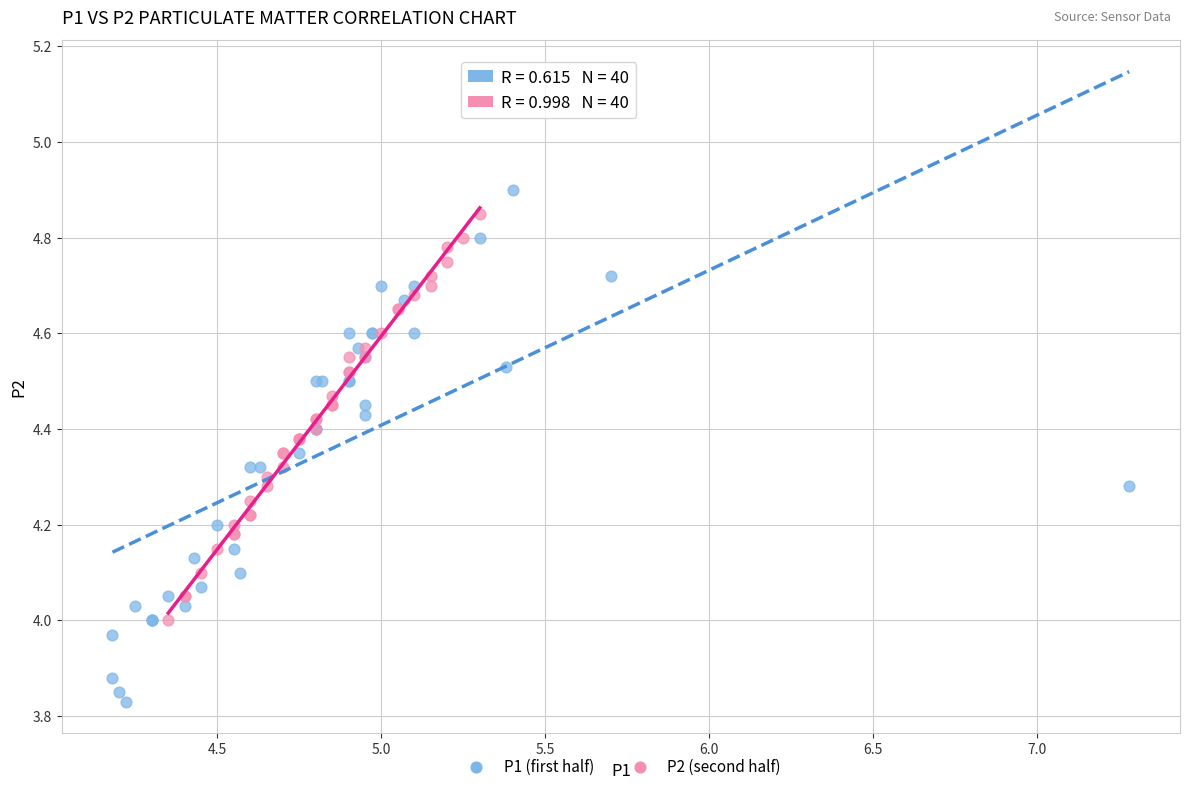

Which series reaches the minimum Y coordinate?

P1 (first half)